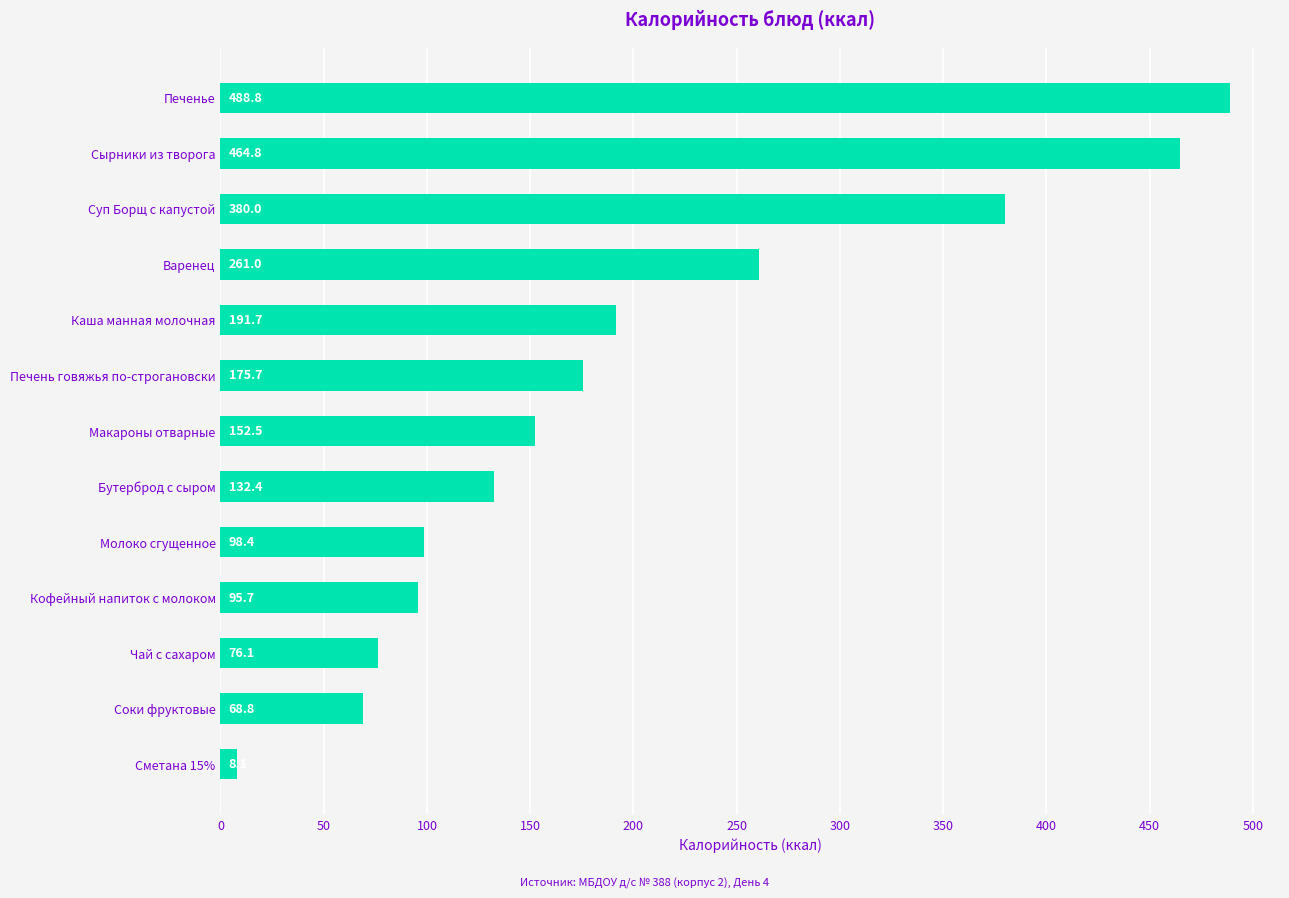

Are the bars grouped side by side (vs. stacked)?

No